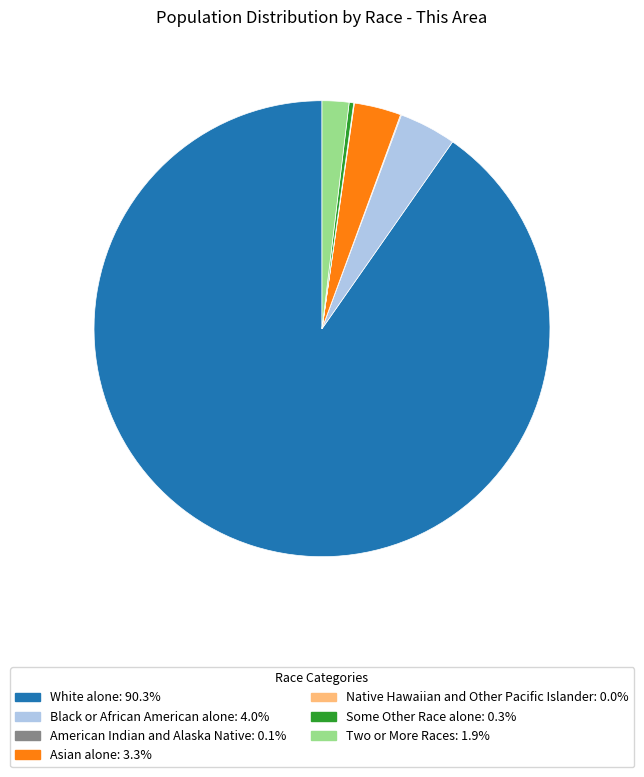

Which has a higher value, Asian alone or Two or More Races?

Asian alone